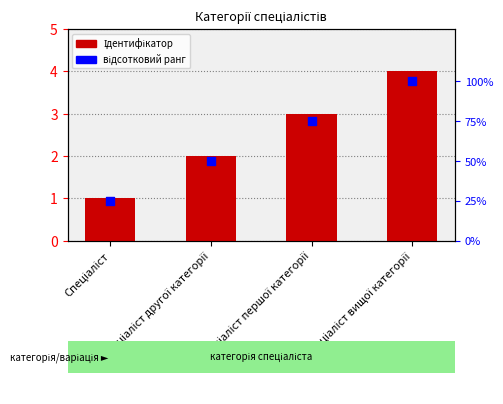

What is the total value across all series at Спеціаліст другої категорії?

52